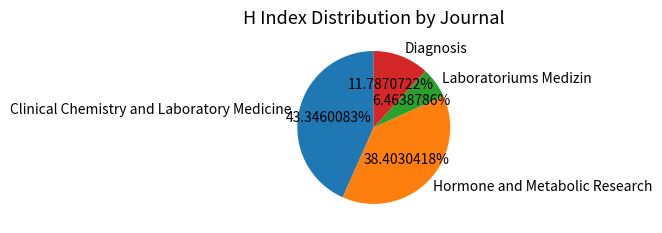

What is the smallest slice in the pie chart?

Laboratoriums Medizin